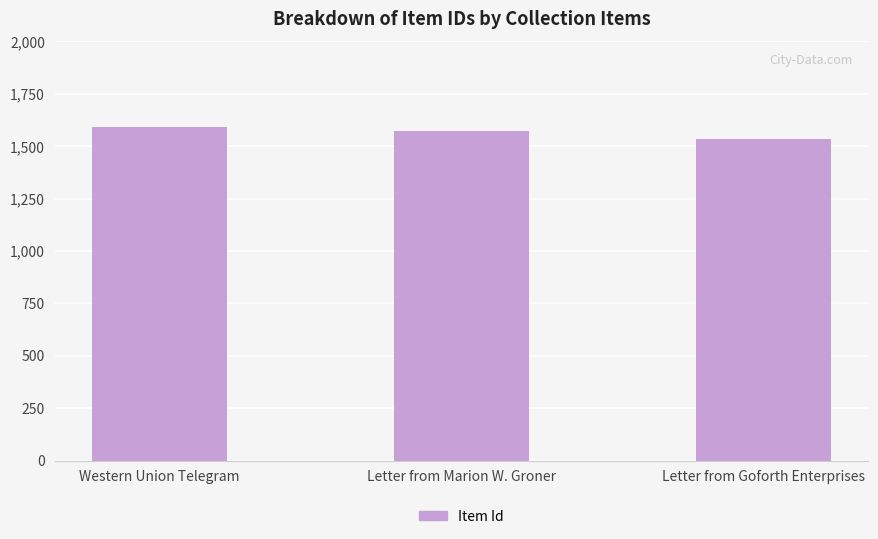

Reading left to right, what are all the values shown in this chart?

1593	1574	1534